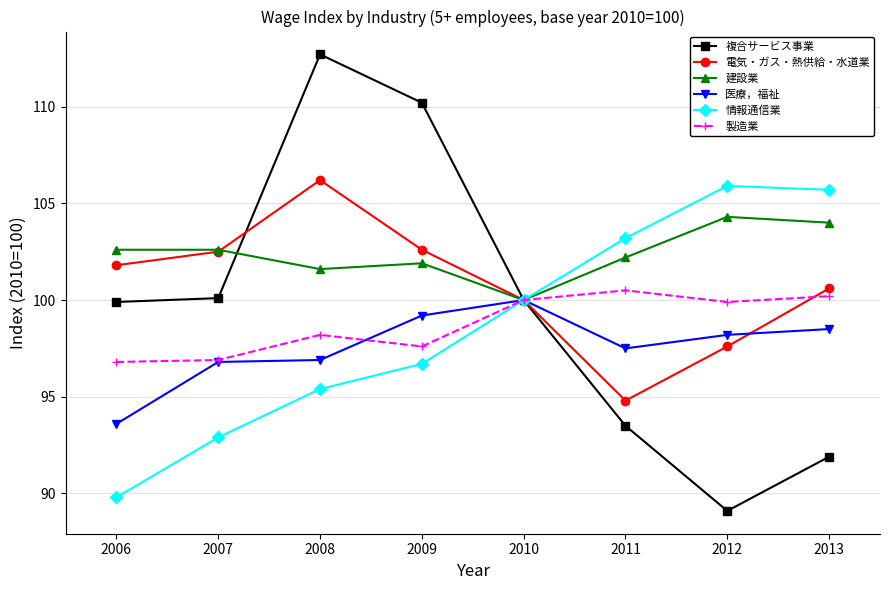

Which series has the largest total across all categories?

建設業